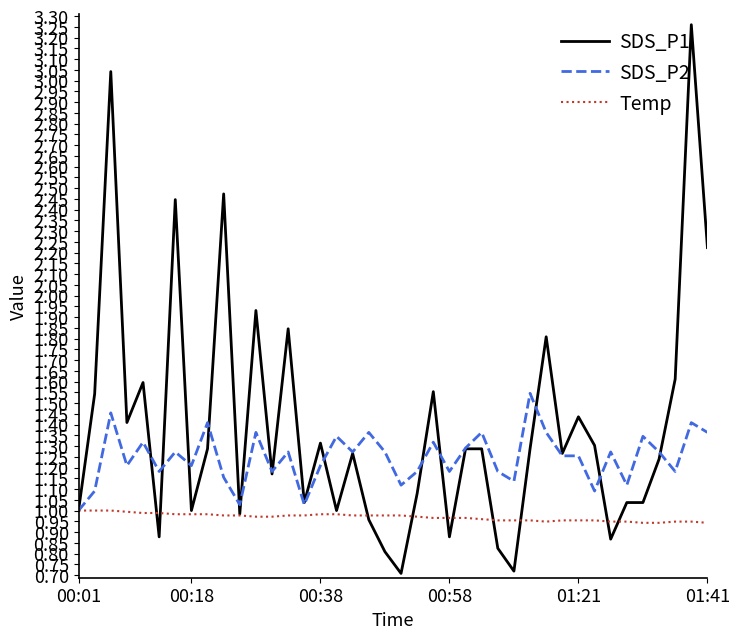

Is this an area chart (filled region under the line)?

No